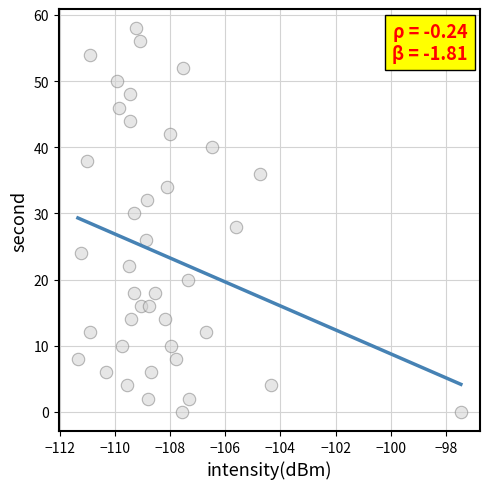

What is the range of Y values (max minus min)?

58